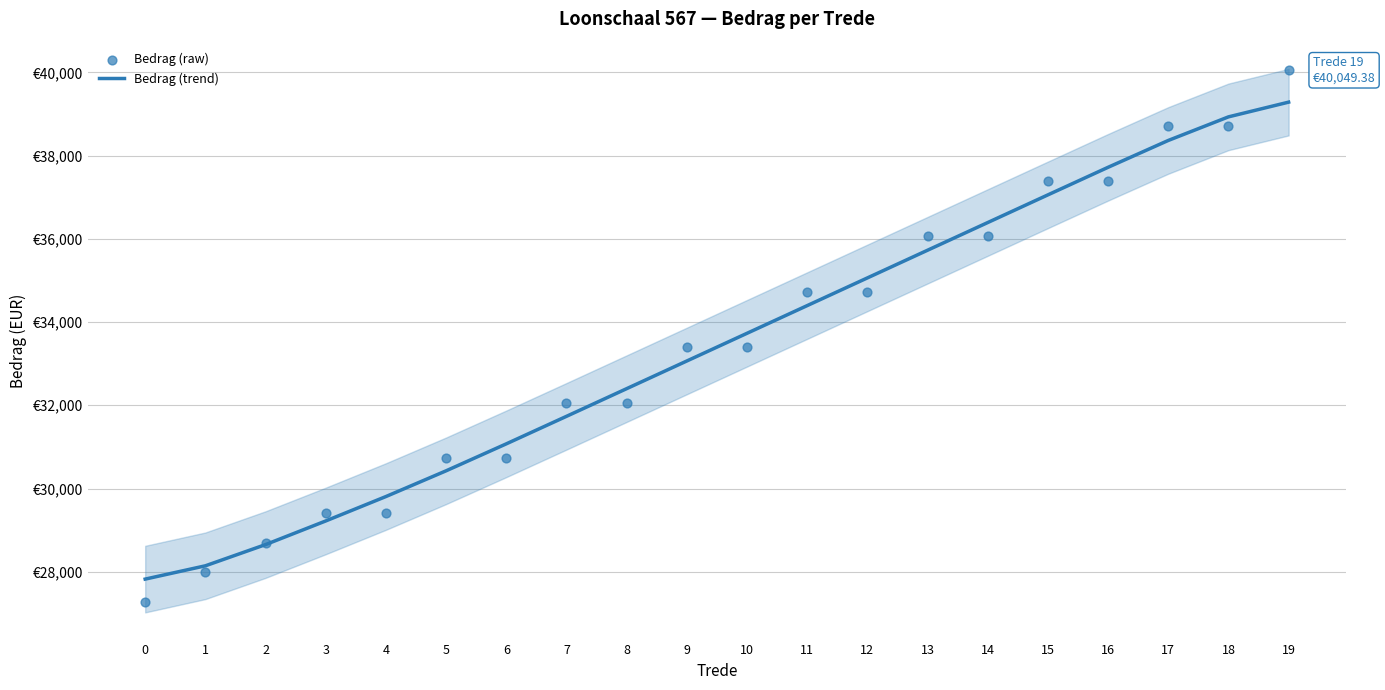

Which series has the largest total across all categories?

Bedrag (trend)